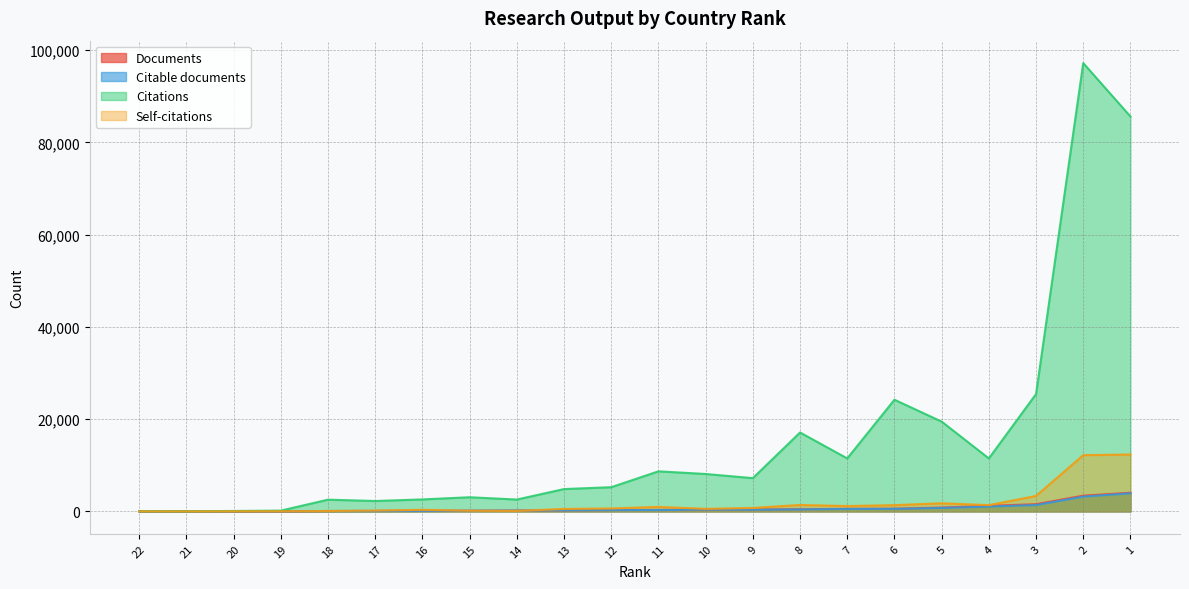

What is the difference between the maximum and minimum values in the Documents series?

4049